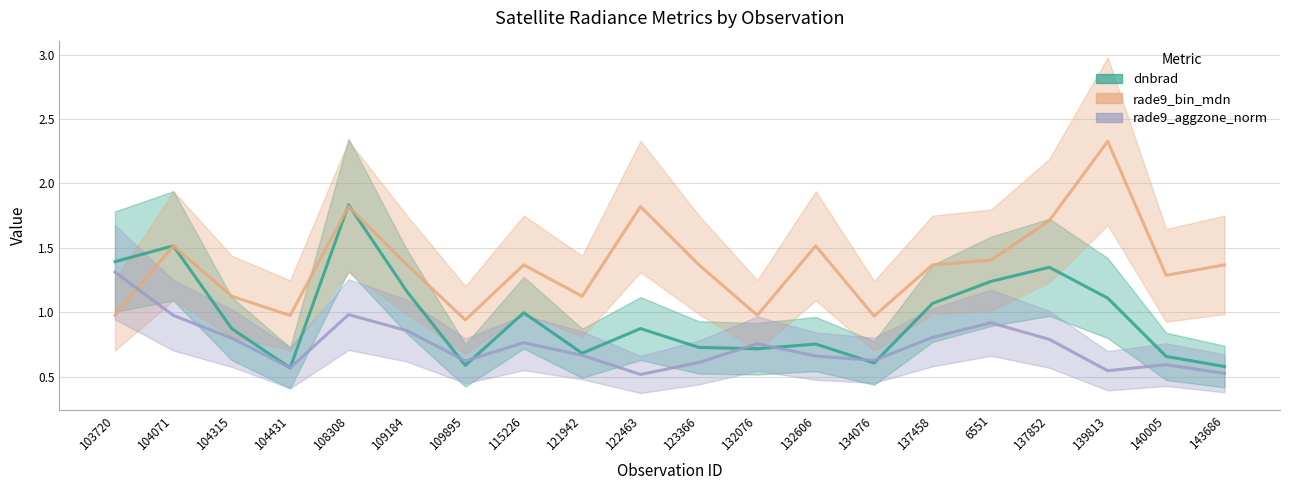

Which series has the largest total across all categories?

rade9_bin_mdn